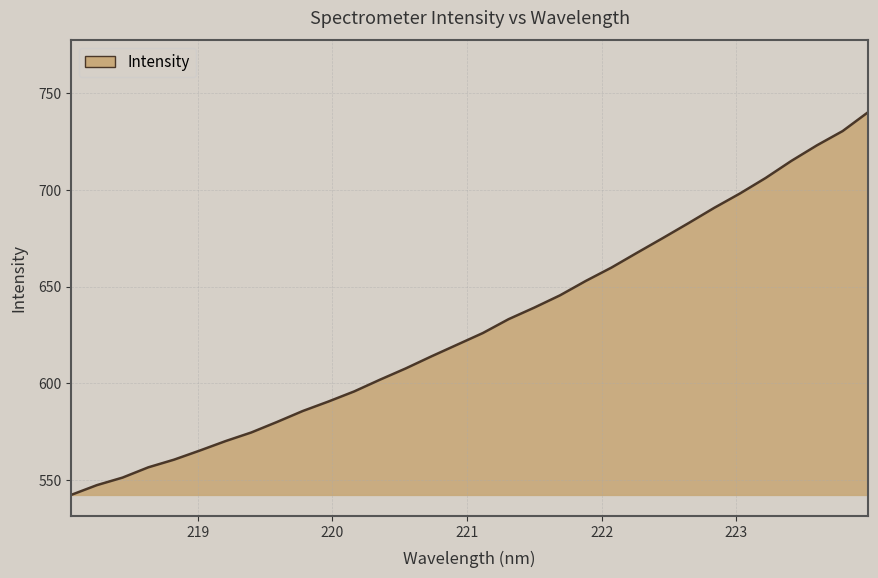

How many lines are shown in the chart?

1